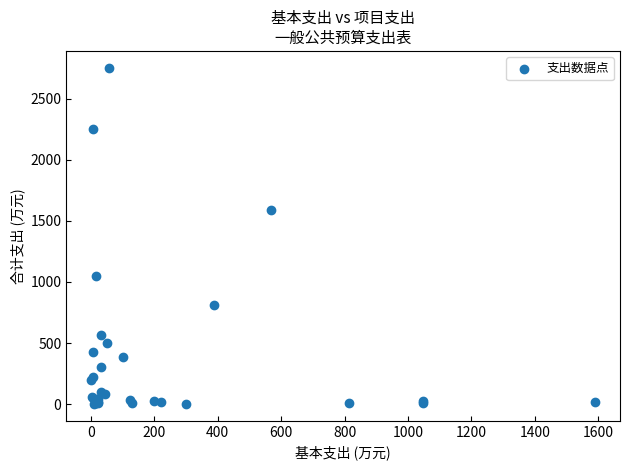

What Y value in the scatter plot is closest to 1377?

1589.7